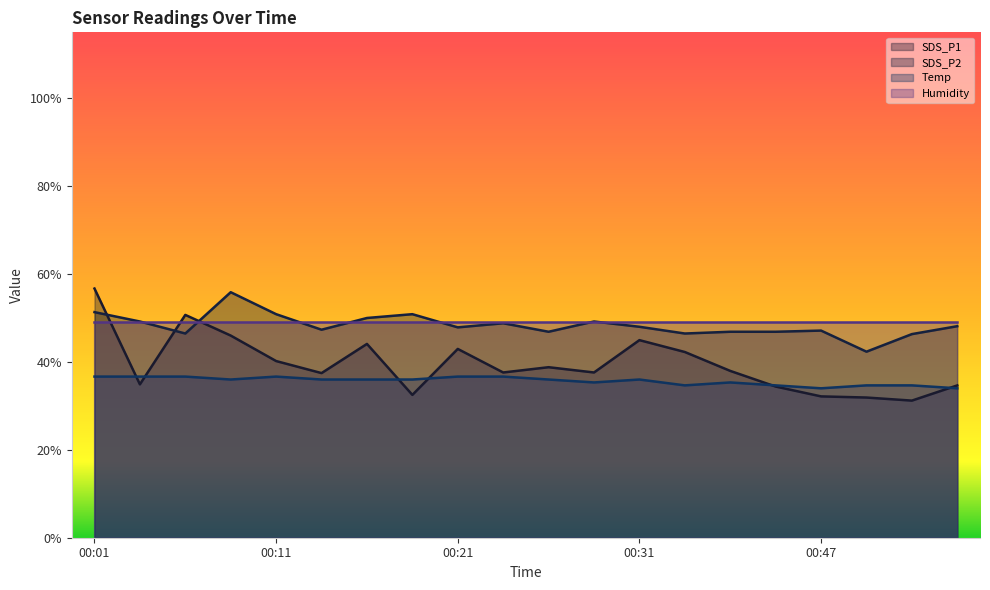

At which category does SDS_P2 reach its first local peak?

00:09